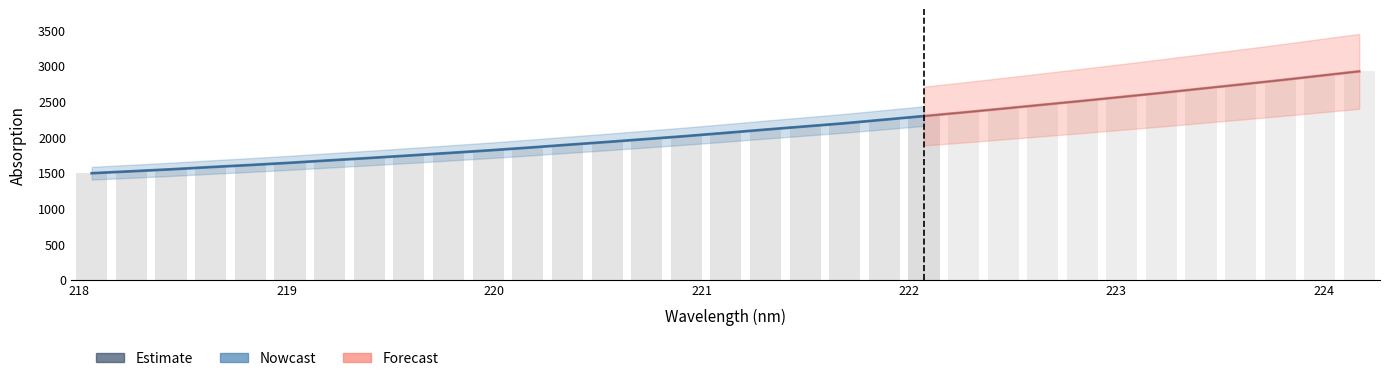

How many data points are less than 2056?

16